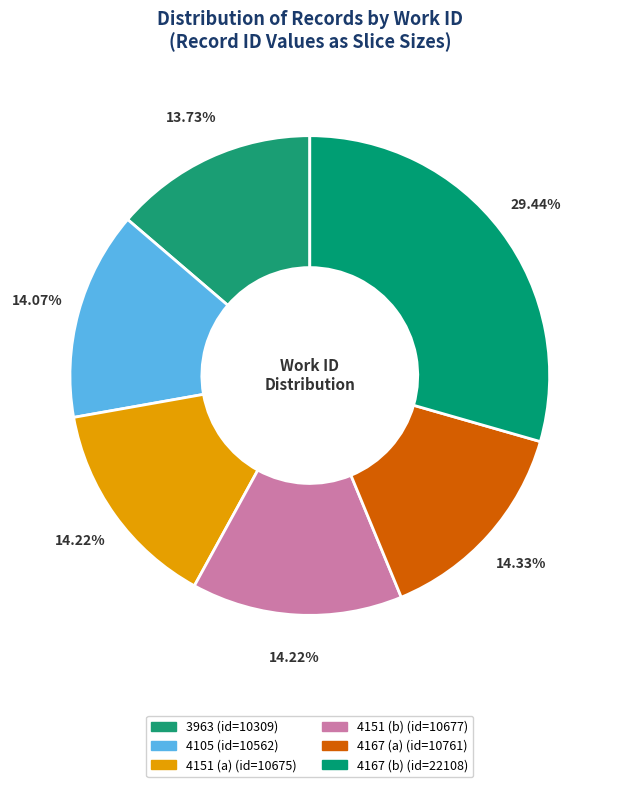

To the nearest percent, what portion does 4105 represent?

14%